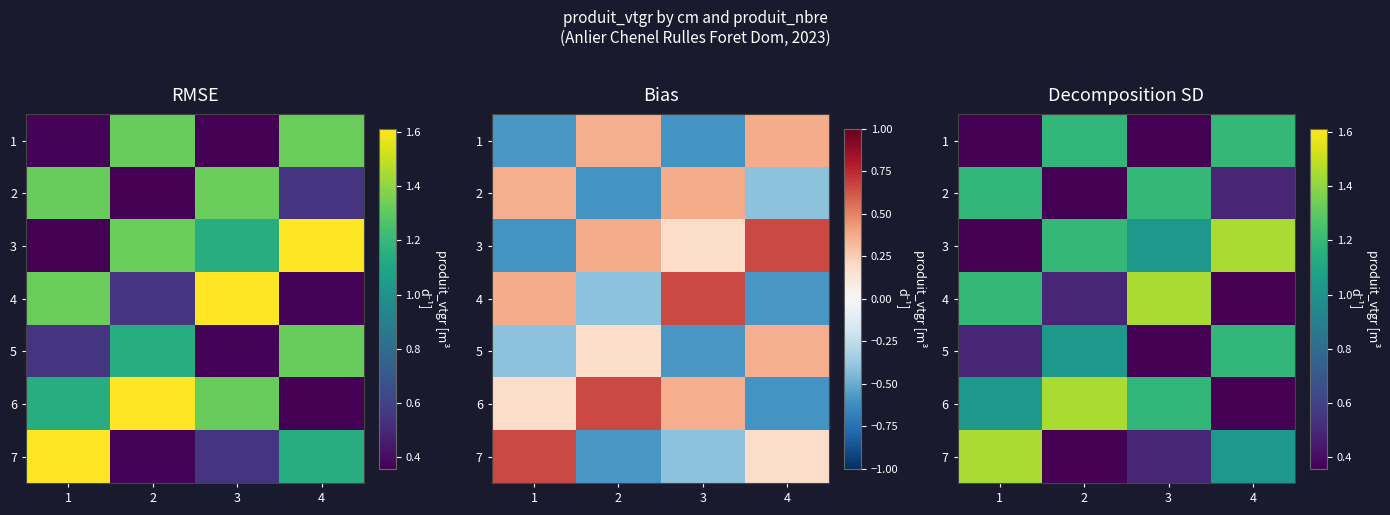

How many 4 values are between 0 and 1?

2